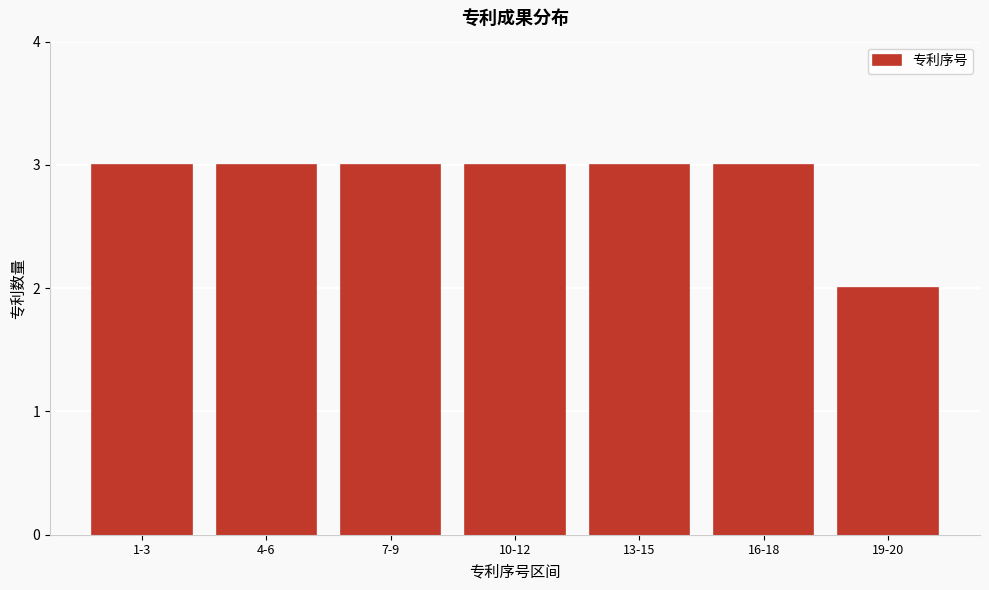

Reading left to right, what are all the values shown in this chart?

3	3	3	3	3	3	2